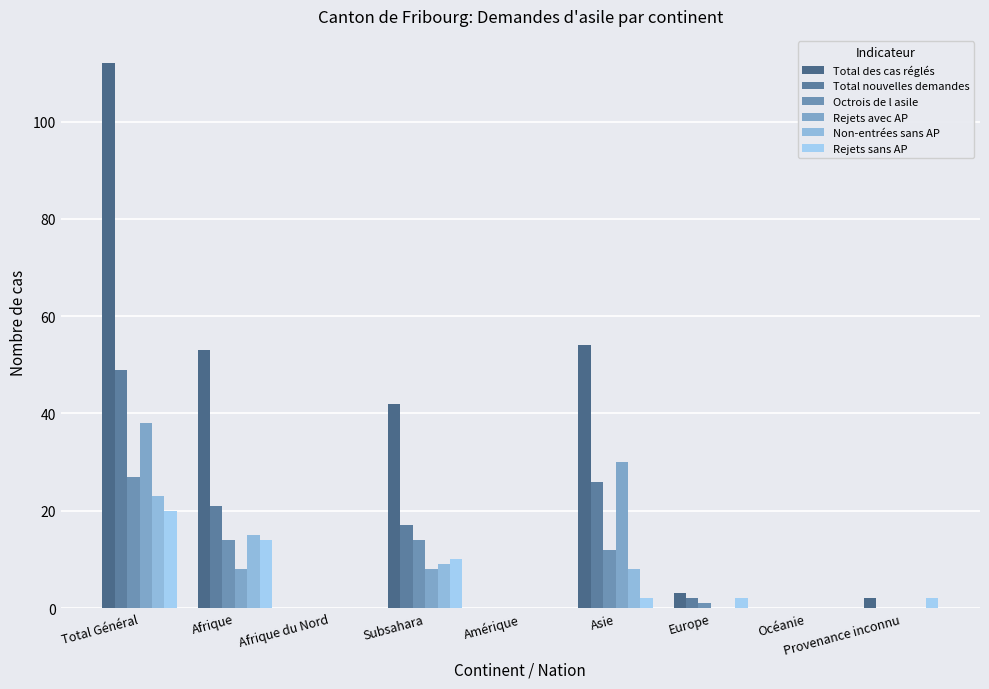

List the labels in order of Rejets sans AP value, smallest first.

Afrique du Nord, Amérique, Océanie, Asie, Europe, Provenance inconnu, Subsahara, Afrique, Total Général